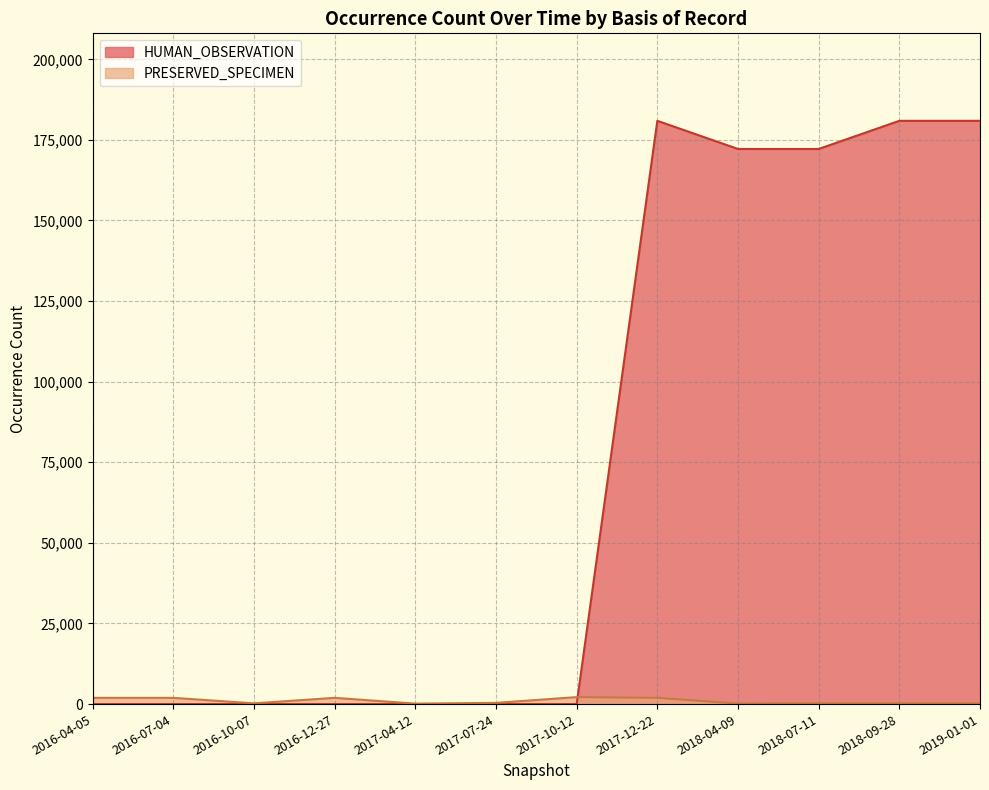

What is the average value of the PRESERVED_SPECIMEN series?

959